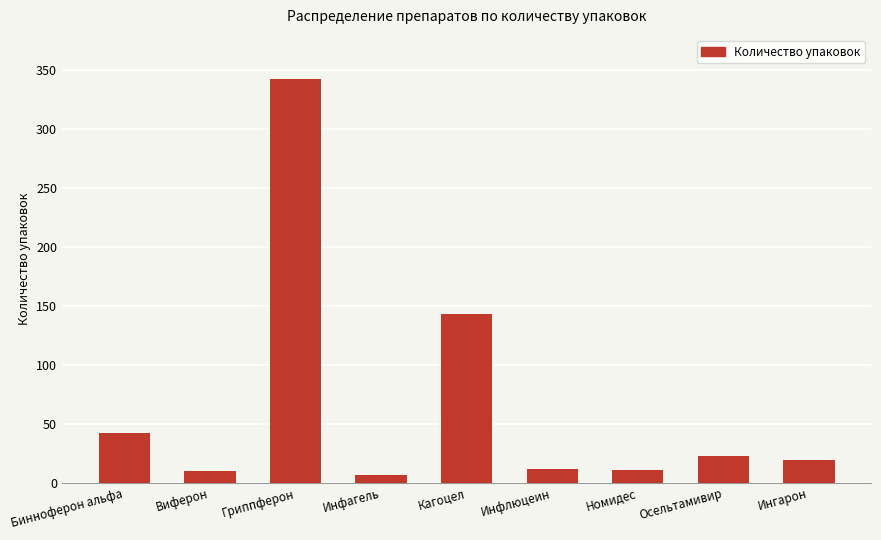

At which label is the value closest to 175?

Кагоцел